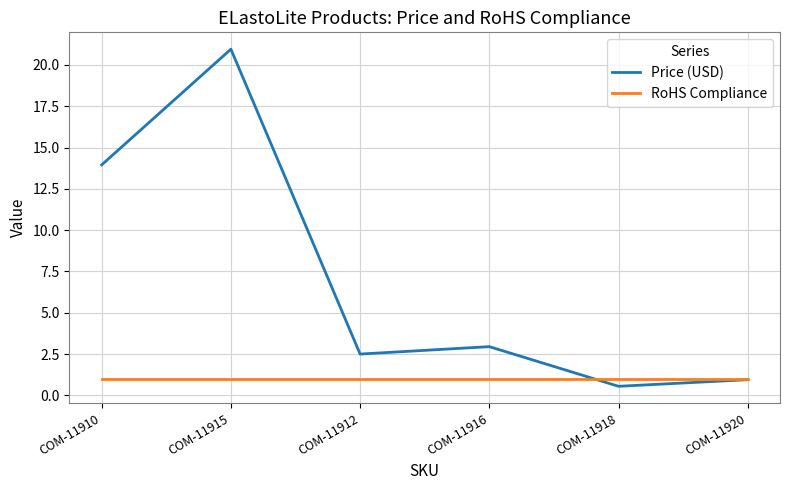

Where do Price (USD) and RoHS Compliance first cross each other?

COM-11916 and COM-11918